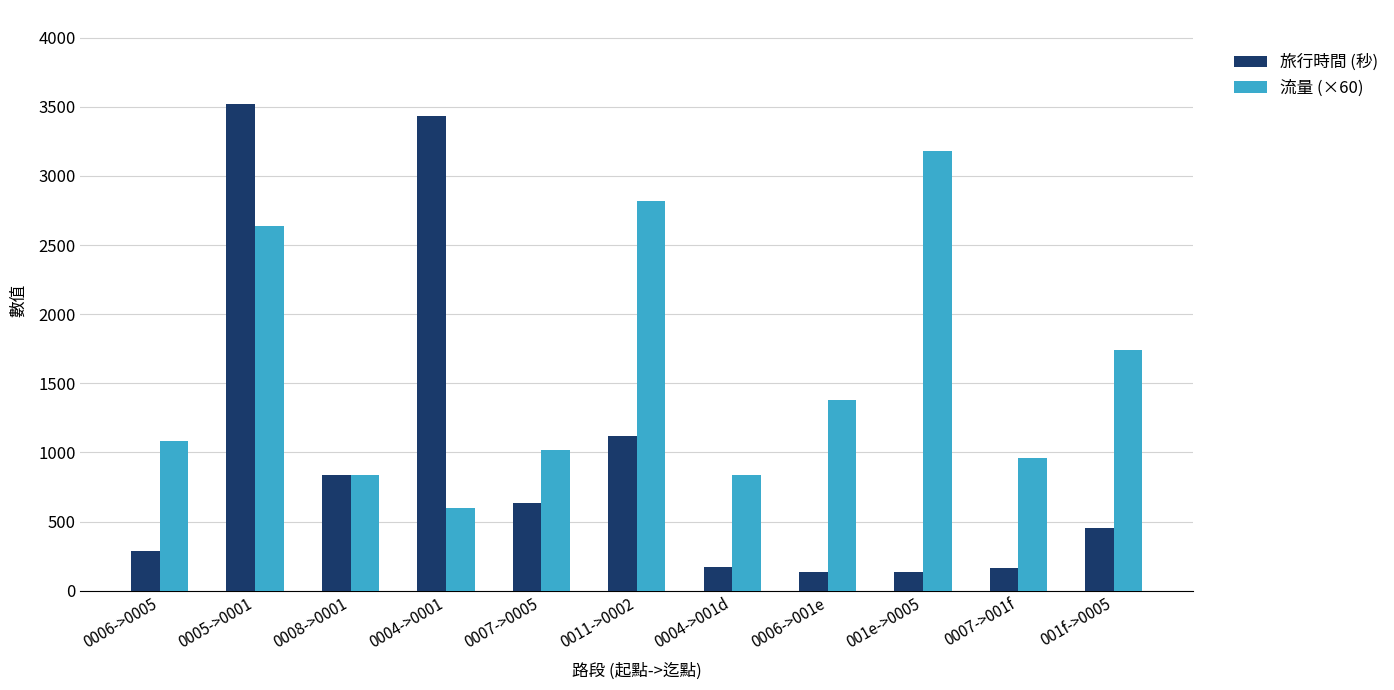

What is the difference between the 流量 (×60) values at 0006->0005 and 0004->001d?

240